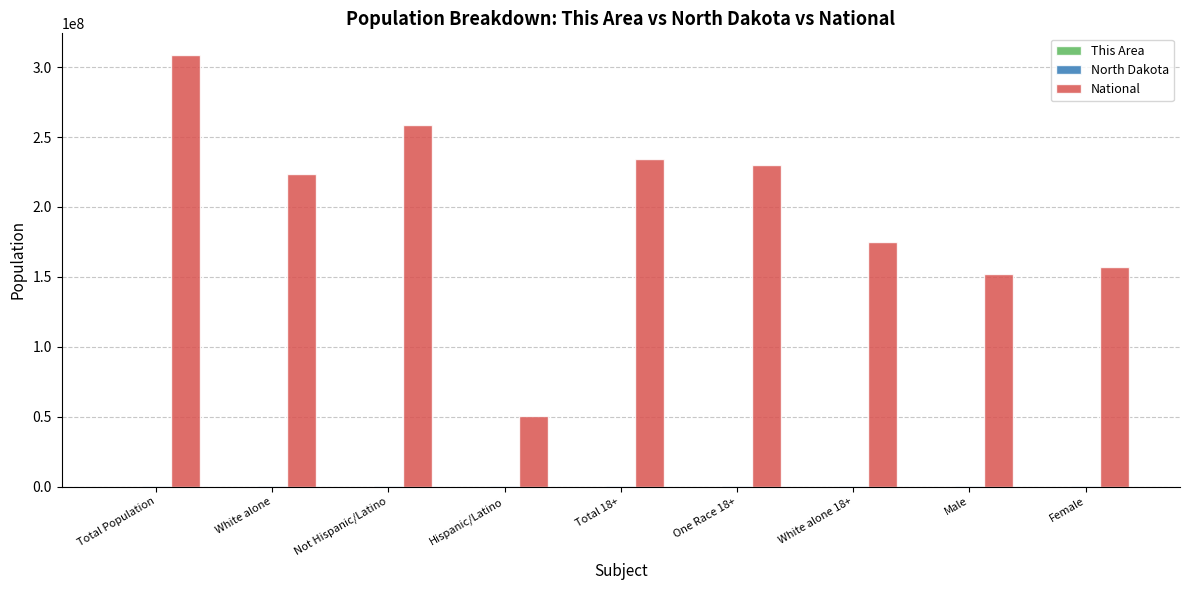

At which label is National closest to 179611566?

White alone 18+